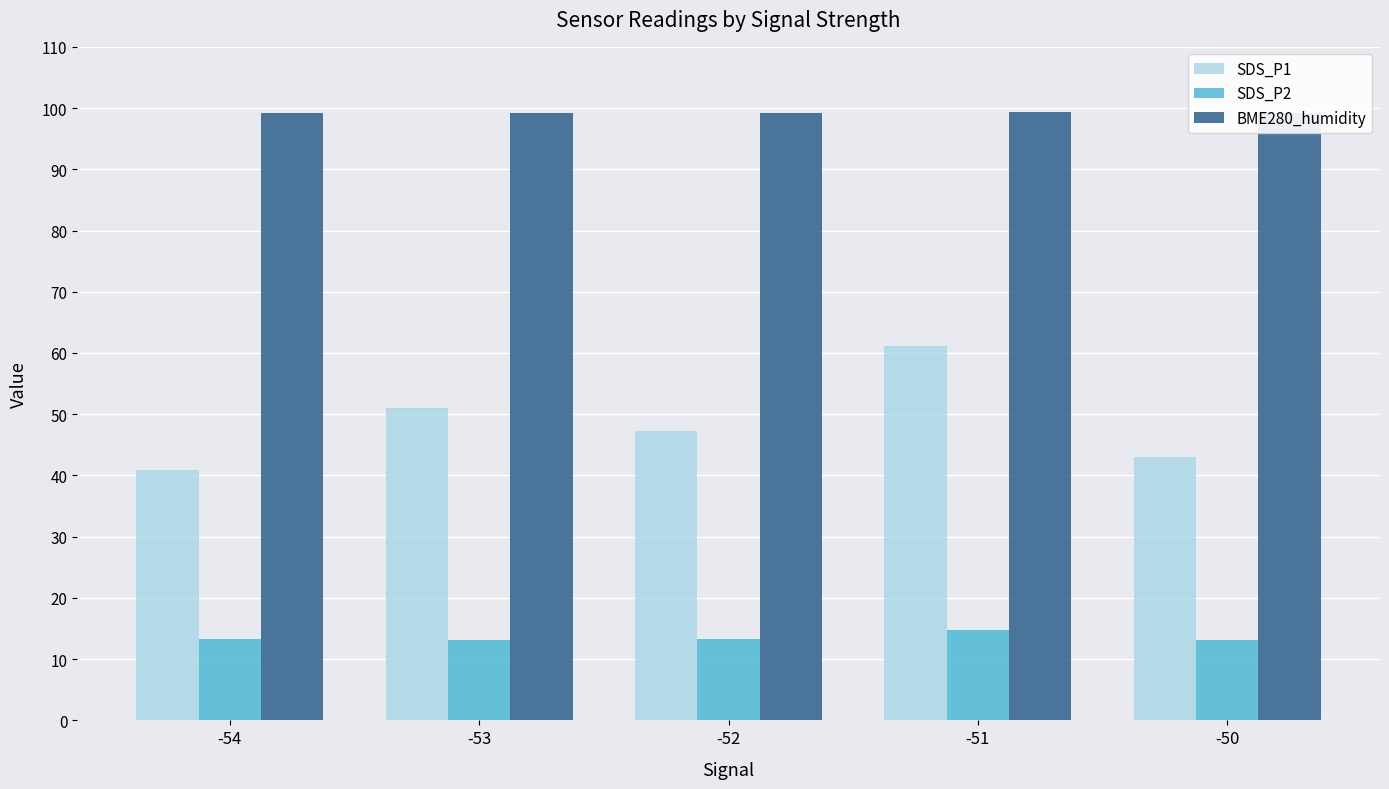

Which category has the lowest value across all series?

-53